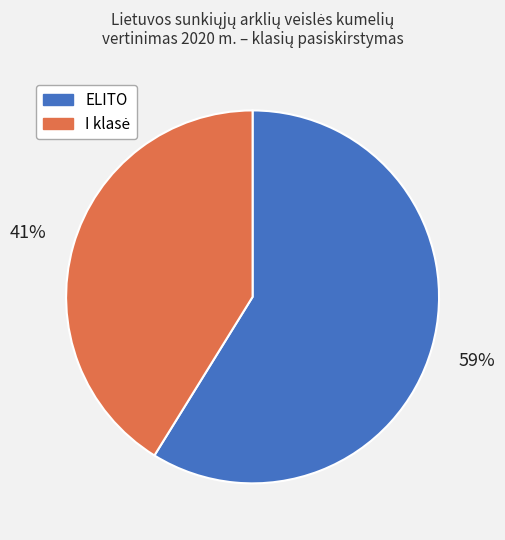

To the nearest percent, what is the average slice percentage?

50%